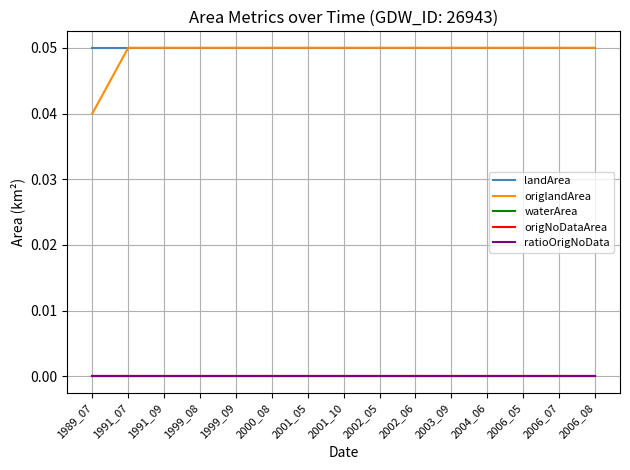

Is this an area chart (filled region under the line)?

No